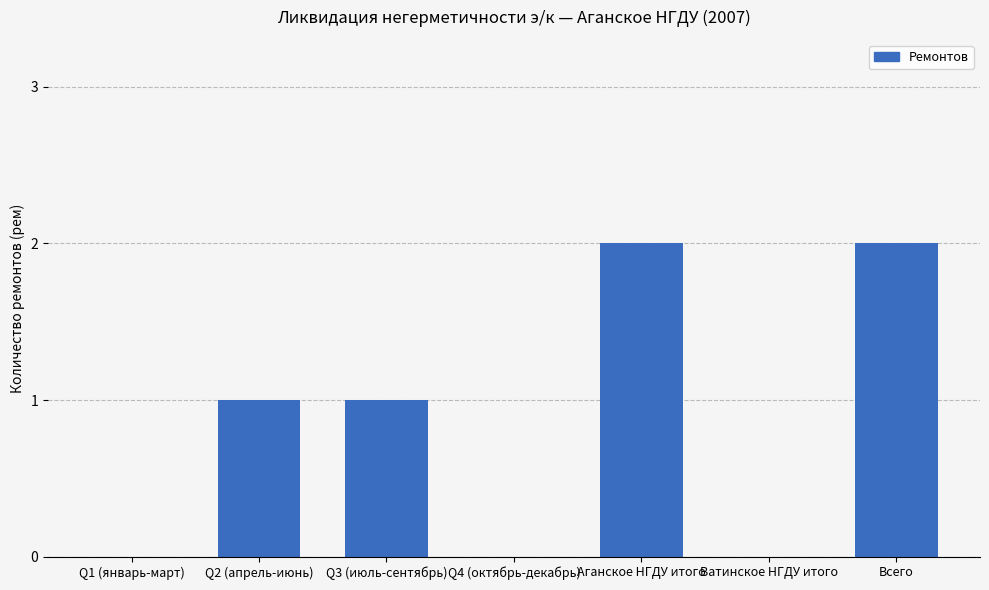

What is the sum of all values?

6